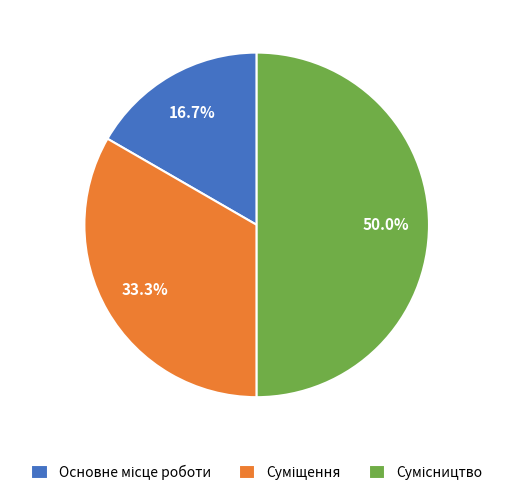

Rank the categories by value from lowest to highest.

Основне місце роботи, Суміщення, Сумісництво